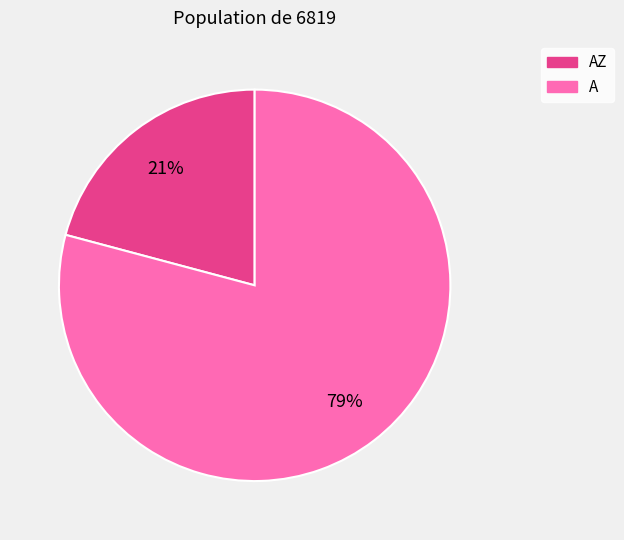

To the nearest percent, what is the average slice percentage?

50%